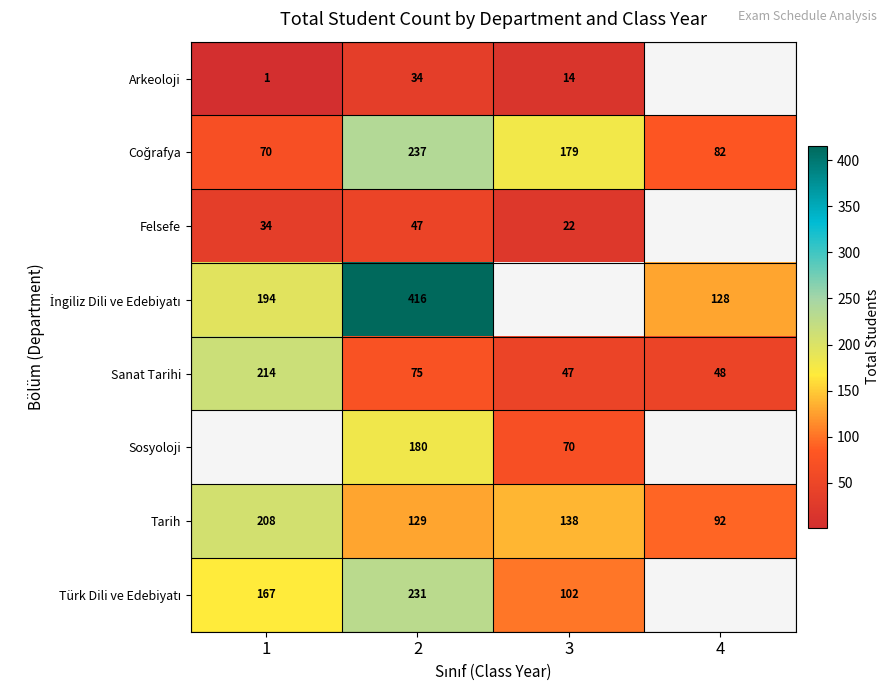

Rank the categories by Sanat Tarihi value from highest to lowest.

1, 2, 4, 3